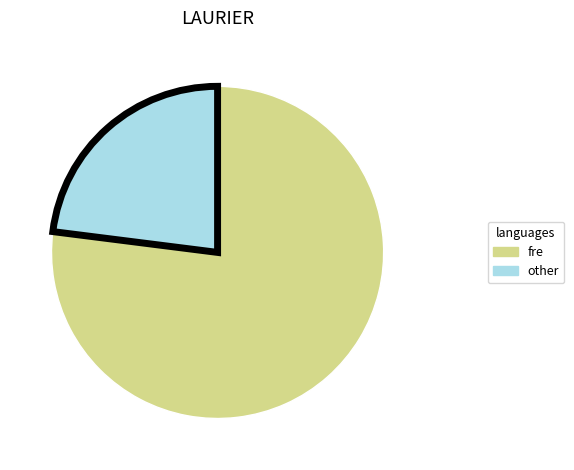

Is there any slice that represents more than half of the pie?

Yes